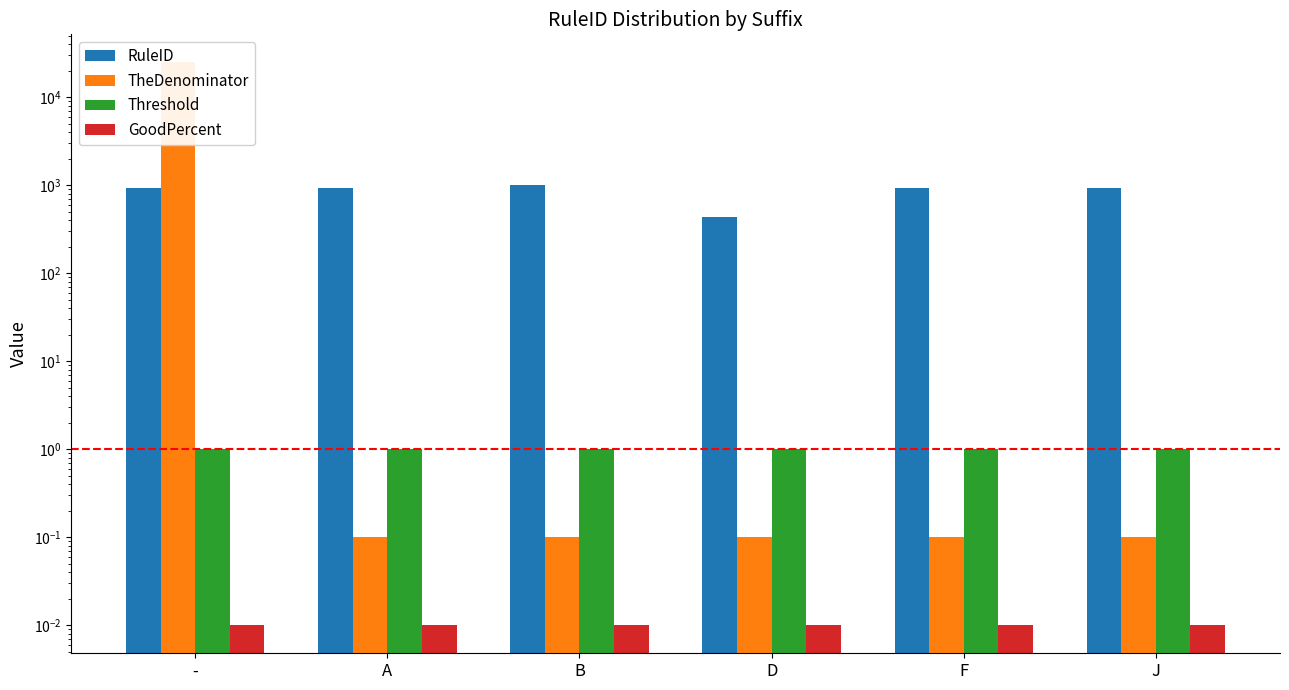

How many data points does each series have?

6